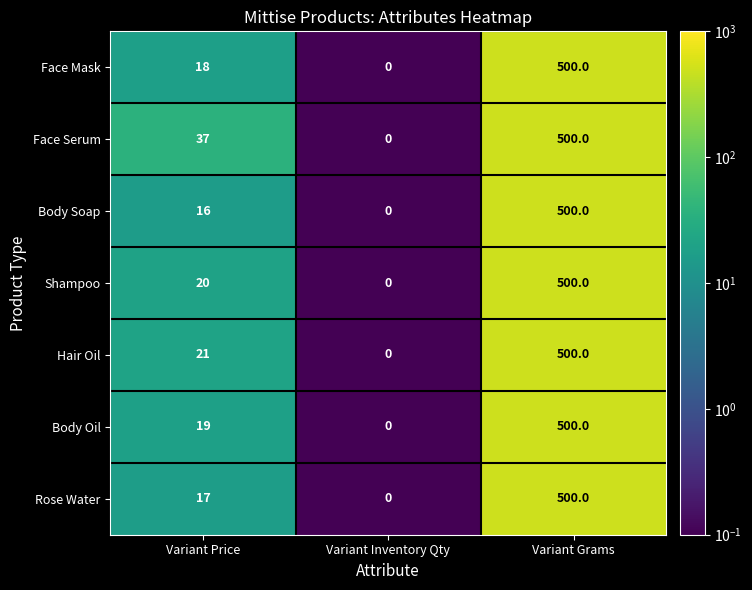

Reading left to right, transcribe all the data shown in this chart.

Face Mask: 18	0	500
Face Serum: 37	0	500
Body Soap: 16	0	500
Shampoo: 20	0	500
Hair Oil: 21	0	500
Body Oil: 19	0	500
Rose Water: 17	0	500